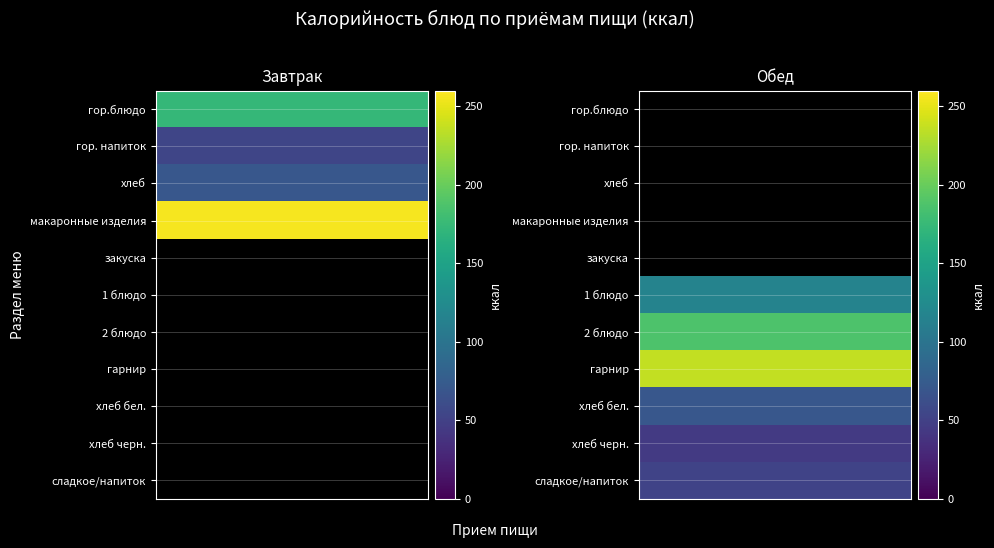

At which category is the sum across all series the highest?

макаронные изделия